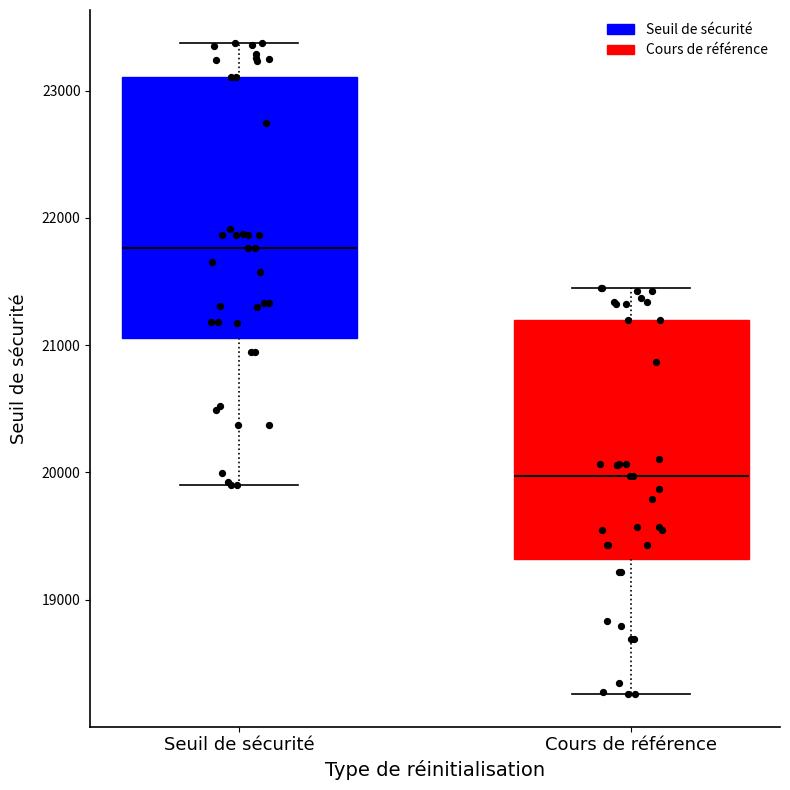

Reading left to right, read every box against the y-axis: the position of its median line, the range the box covers, and the ends of its whiskers. The values are not printed on the chart, so give them approximately, as read against the axis.

Seuil de sécurité: median 21800, box 21100 to 23100, whiskers 19900 to 23400
Cours de référence: median 20000, box 19300 to 21200, whiskers 18300 to 21400